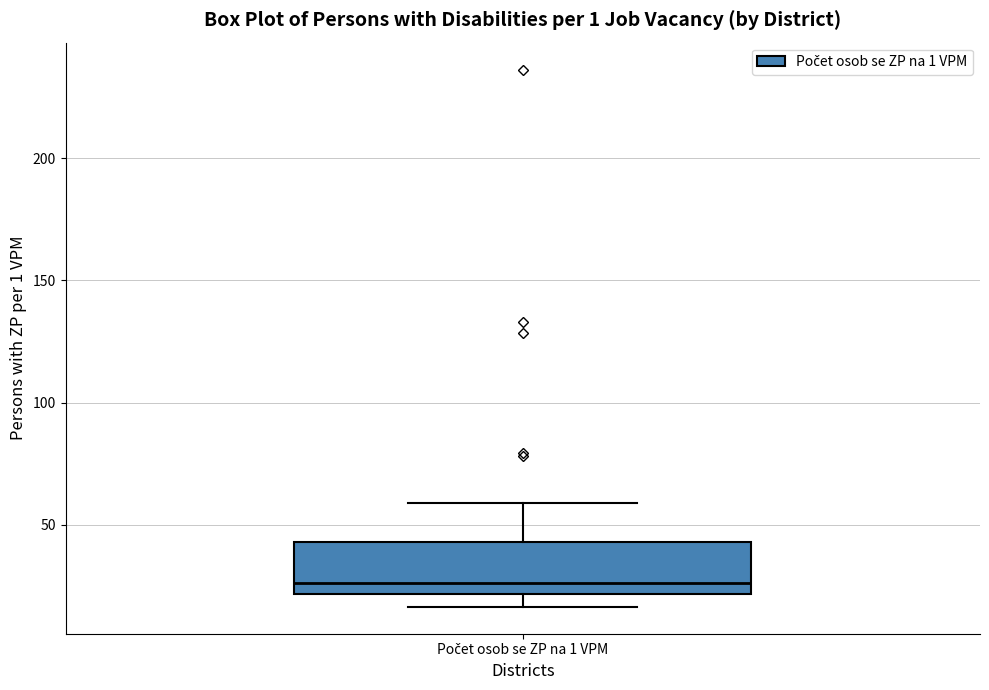

Transcribe this box plot: give where the median line is, the range the box spans, and where the two whiskers end, as read against the y-axis. The values are not printed on the chart, so give them approximately, as read against the axis.

median 25, box 20 to 45, whiskers 15 to 60